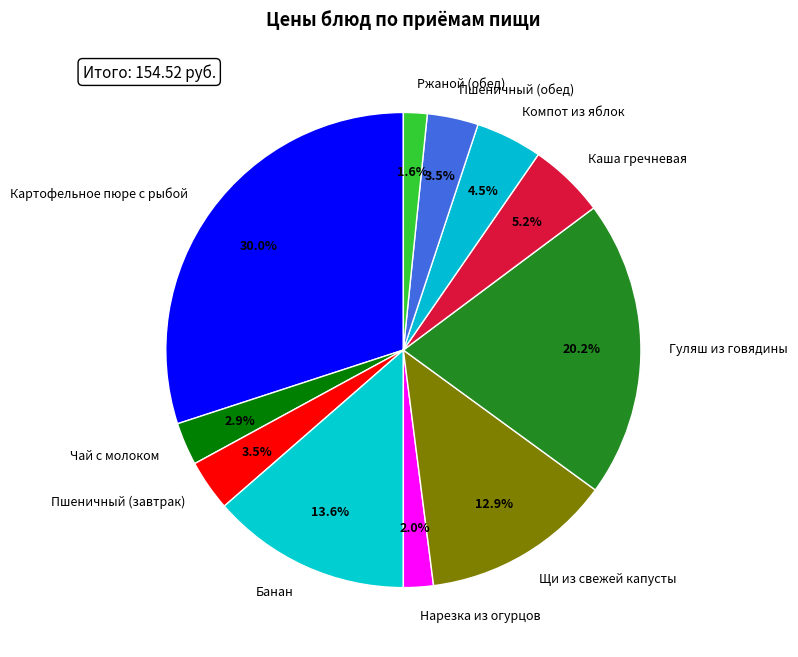

How many segments does this pie chart have?

11